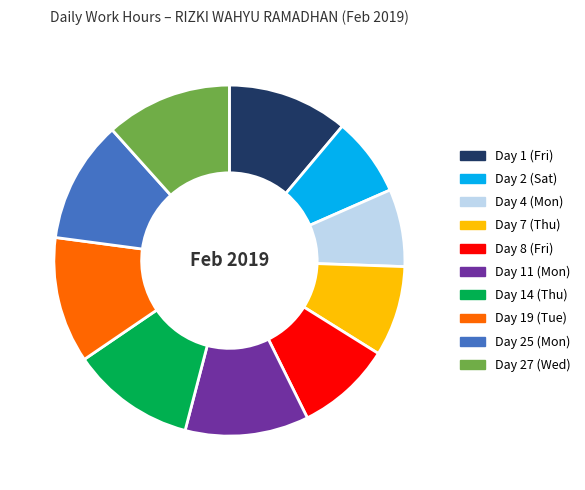

The Day 25 (Mon) slice represents 11% of the pie. True or false?

True